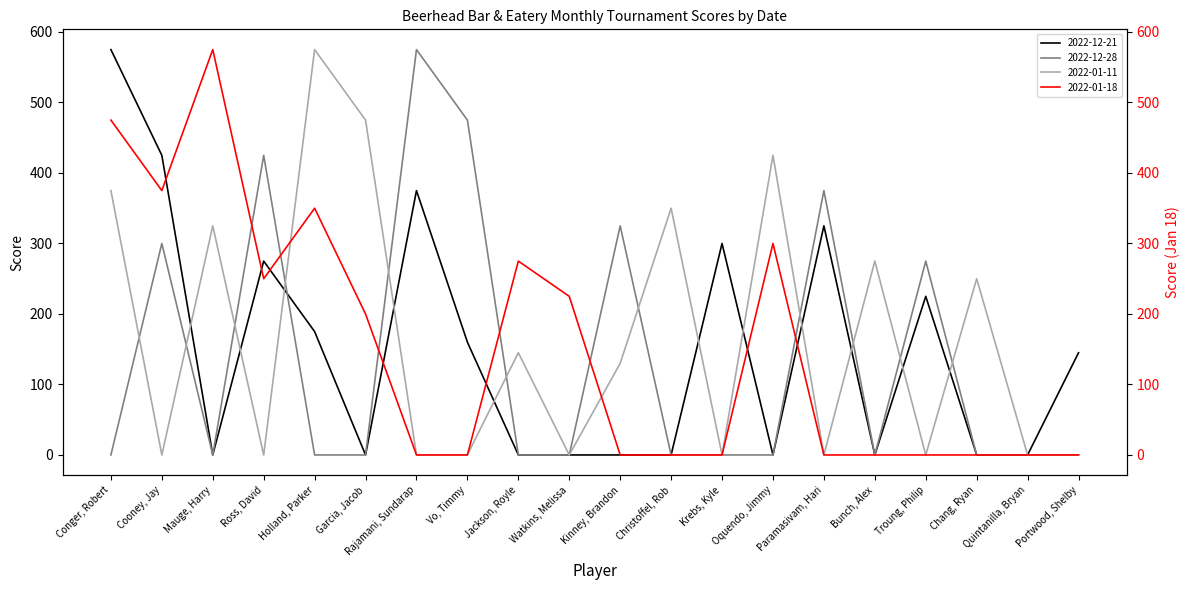

What is the maximum value shown in the chart?

575